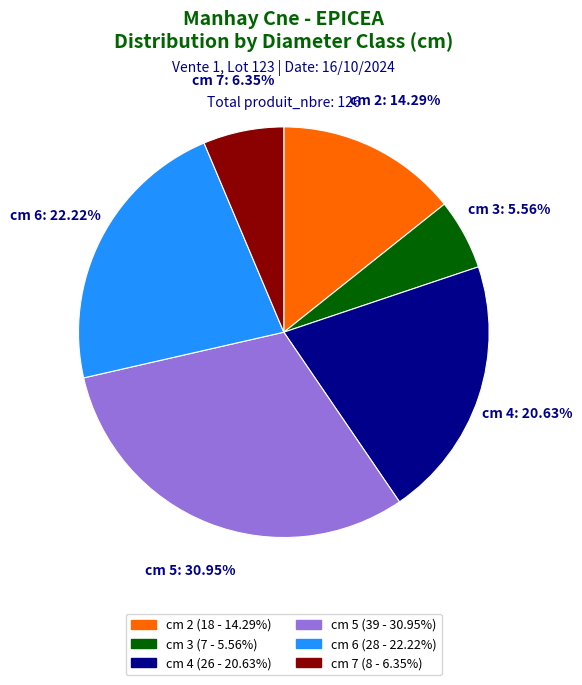

Do cm 4 and cm 6 together represent more than half of the pie?

No